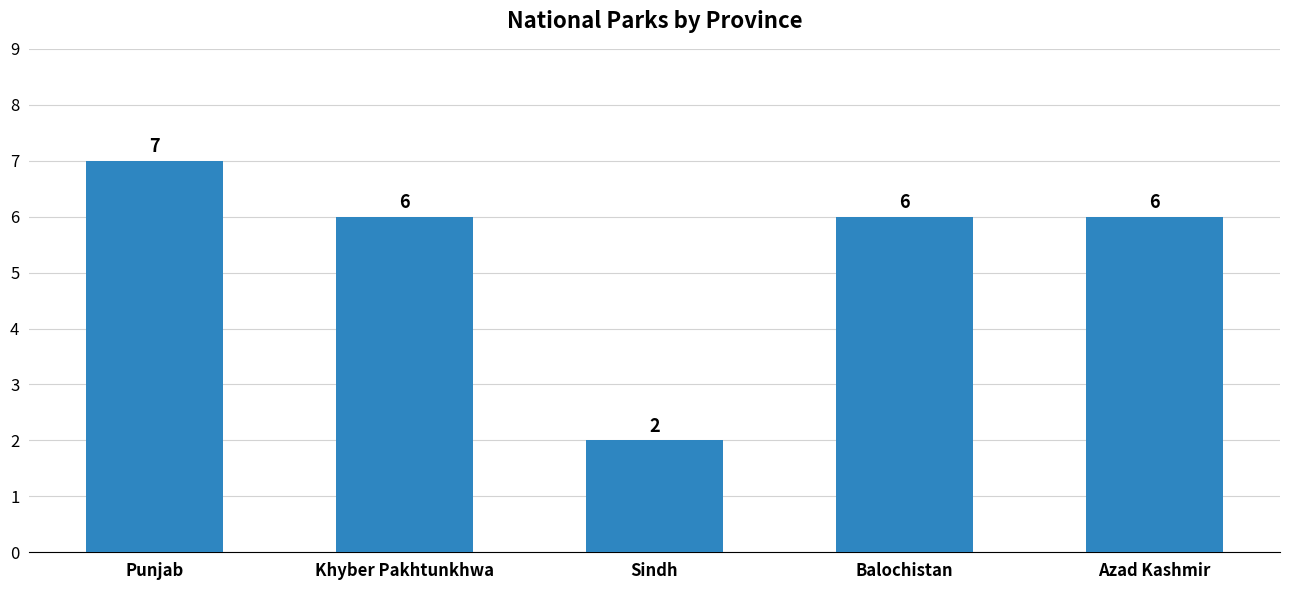

Reading left to right, list all the values displayed in this chart.

7	6	2	6	6